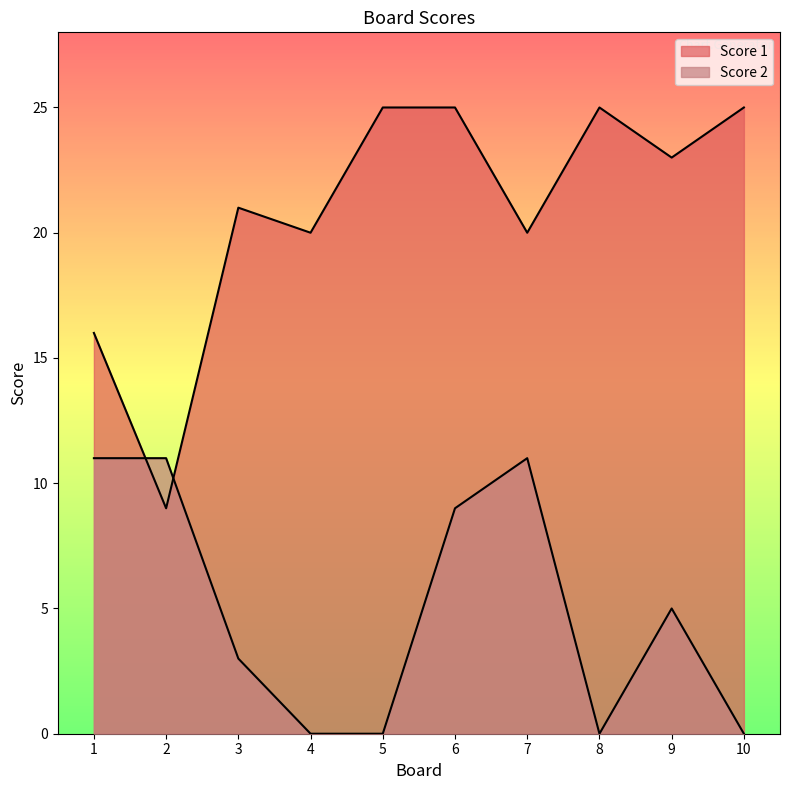

At which category does Score 1 reach its first local peak?

3